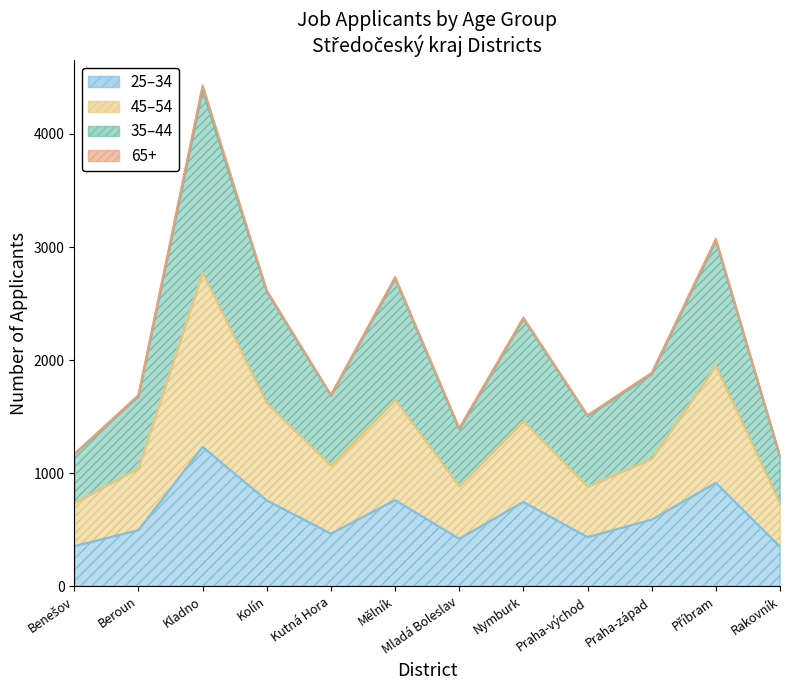

In 25–34, how many points are lower than both neighbors (excluding endpoints)?

3